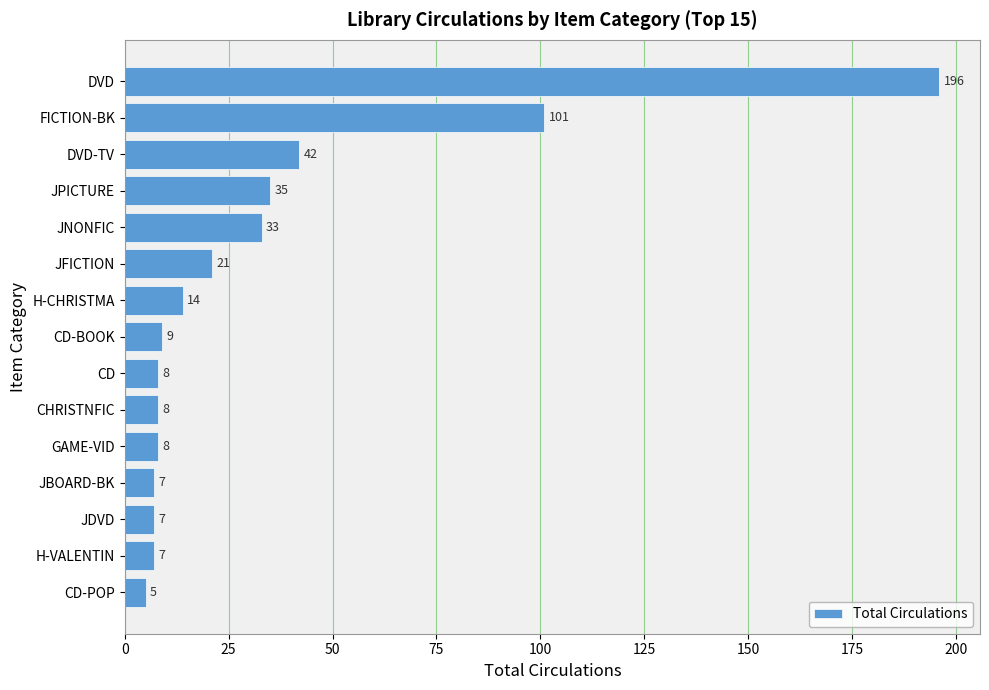

What is the change in value from JPICTURE to GAME-VID?

-27